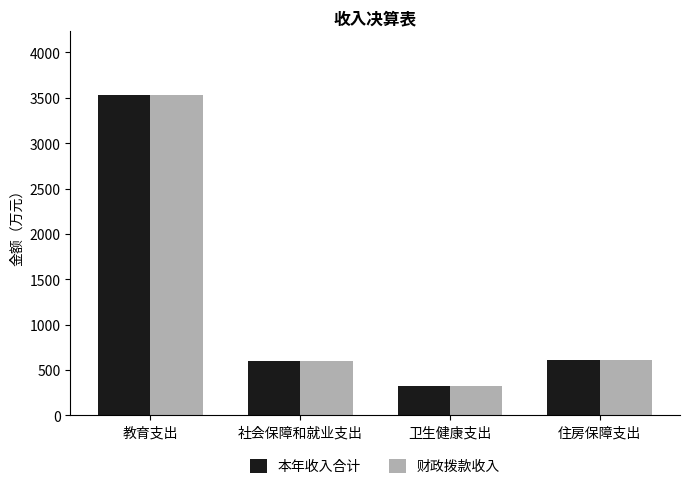

What is the smallest value displayed?

324.4